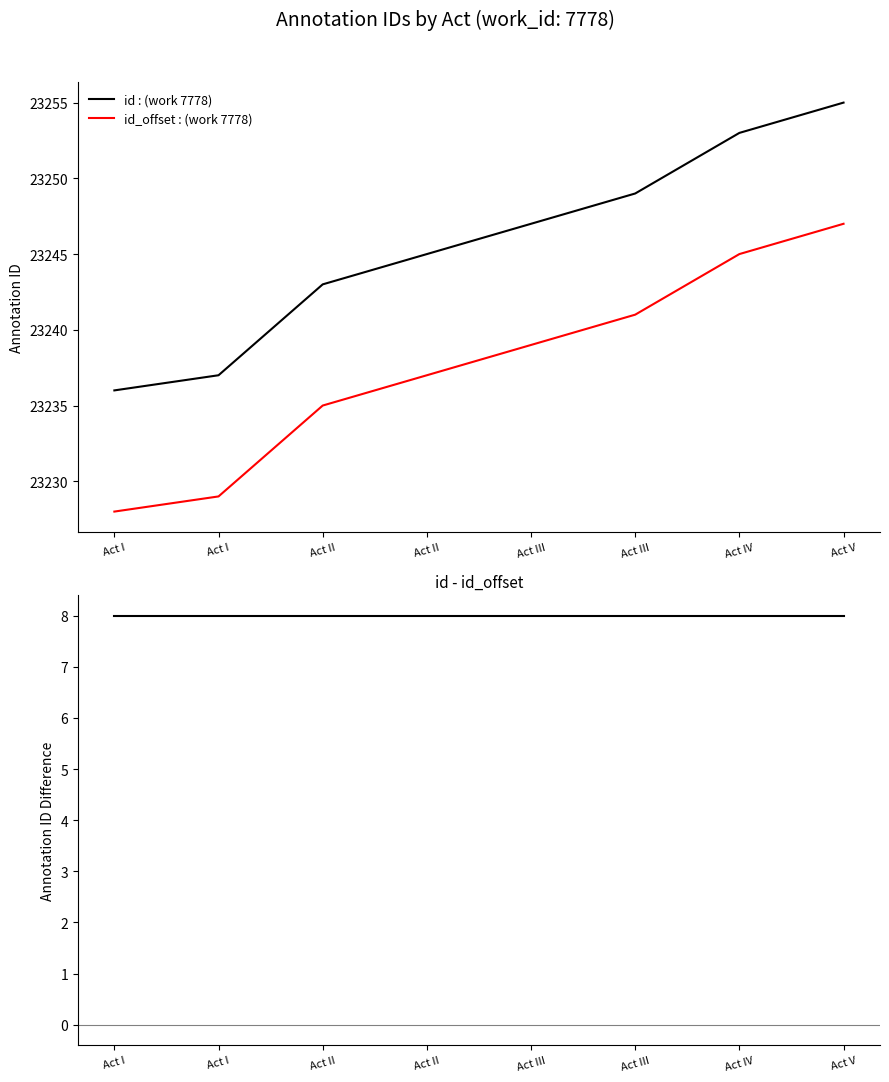

What is the highest value of the id - id_offset series?

8